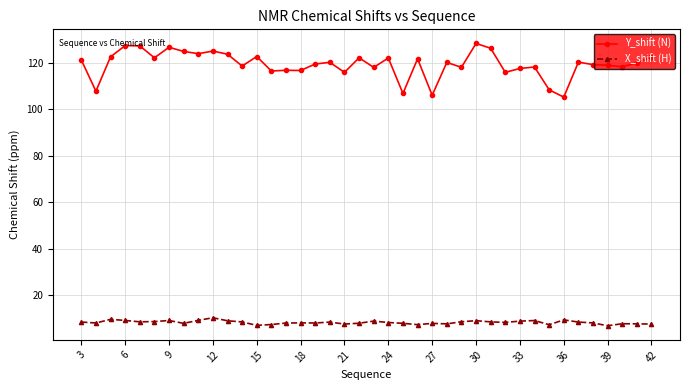

What is the average value of the X_shift (H) series?

8.3